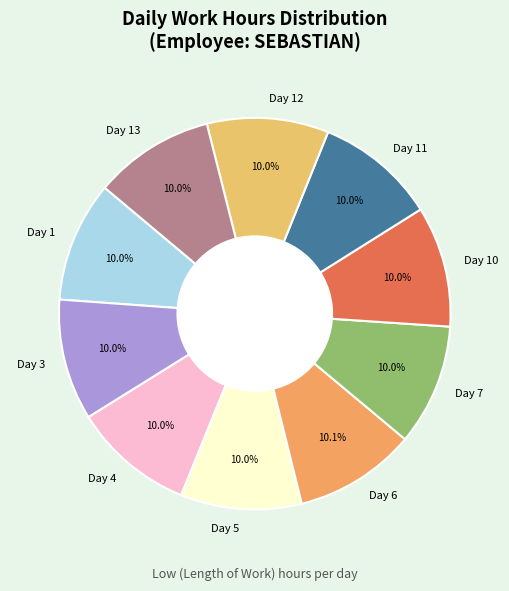

Is the sum of Day 1 and Day 13 greater than half?

No